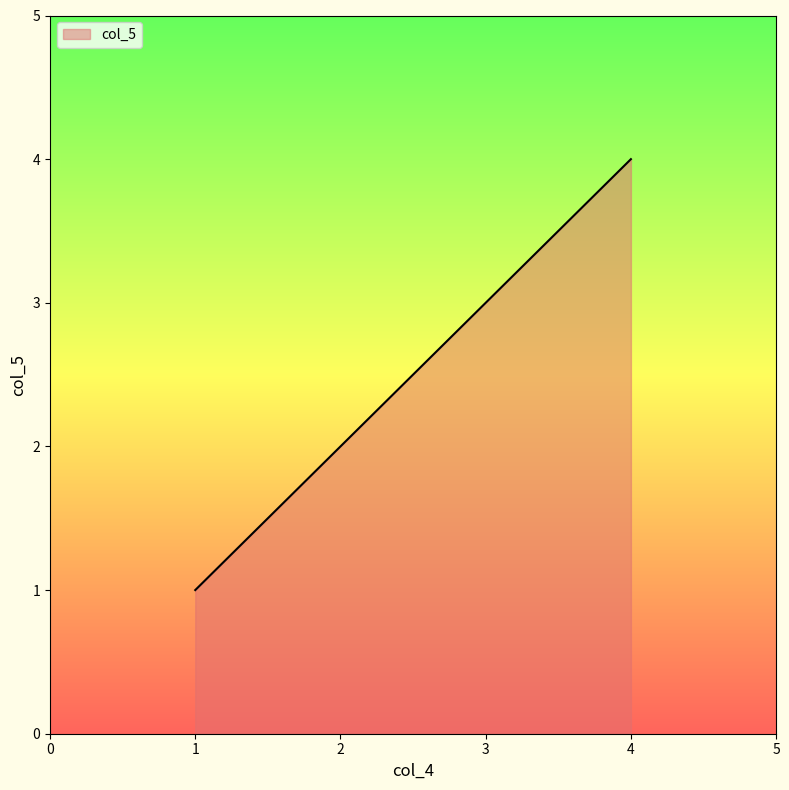

At which category does the chart reach its peak across all series?

4